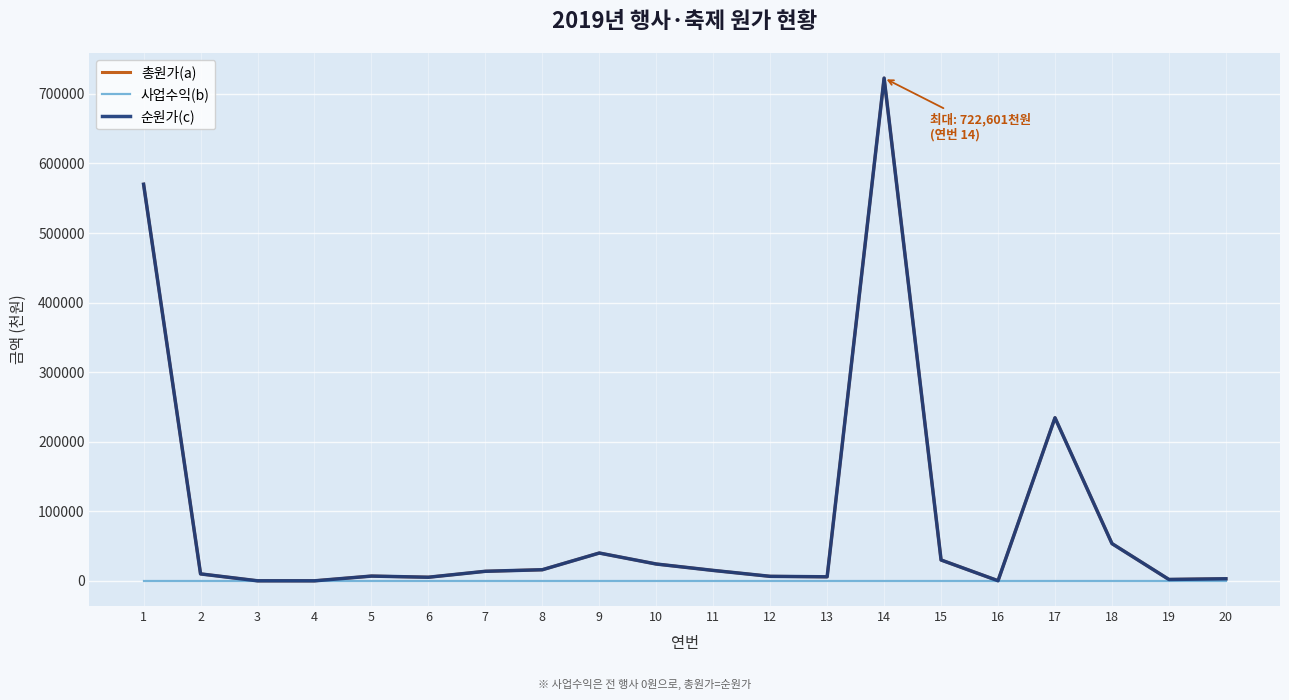

Does the chart display data point markers on the line(s)?

No